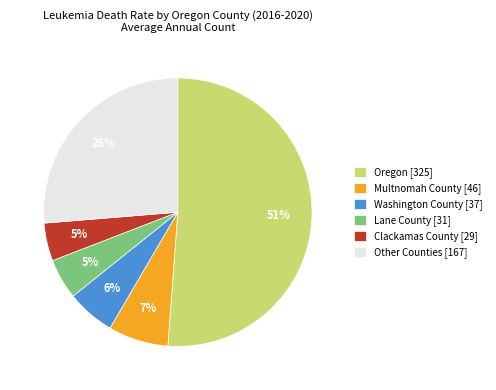

True or false: Lane County [31] accounts for 5% of the total.

True